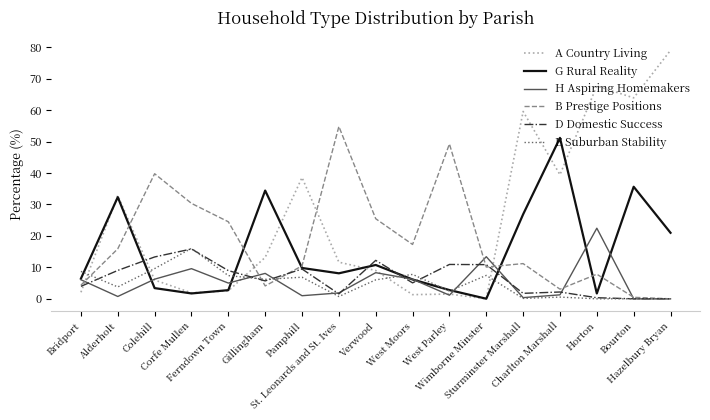

What is the greatest value displayed?

79.0